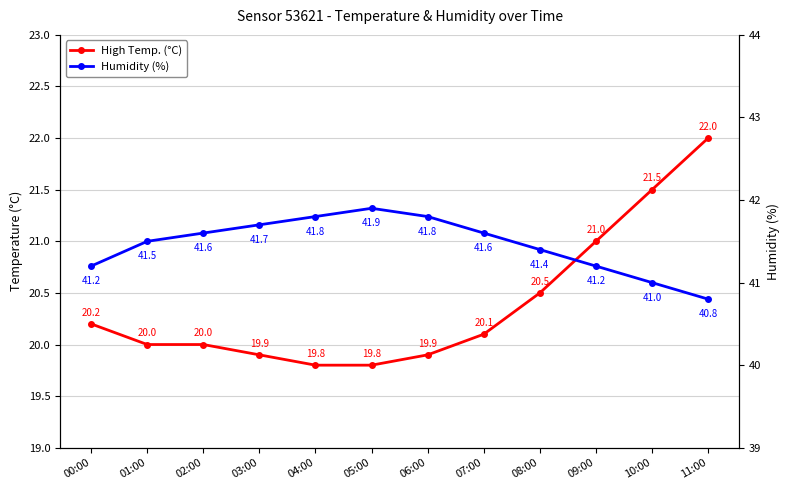

Rank the series at 10:00 from lowest to highest value.

High Temp. (°C), Humidity (%)